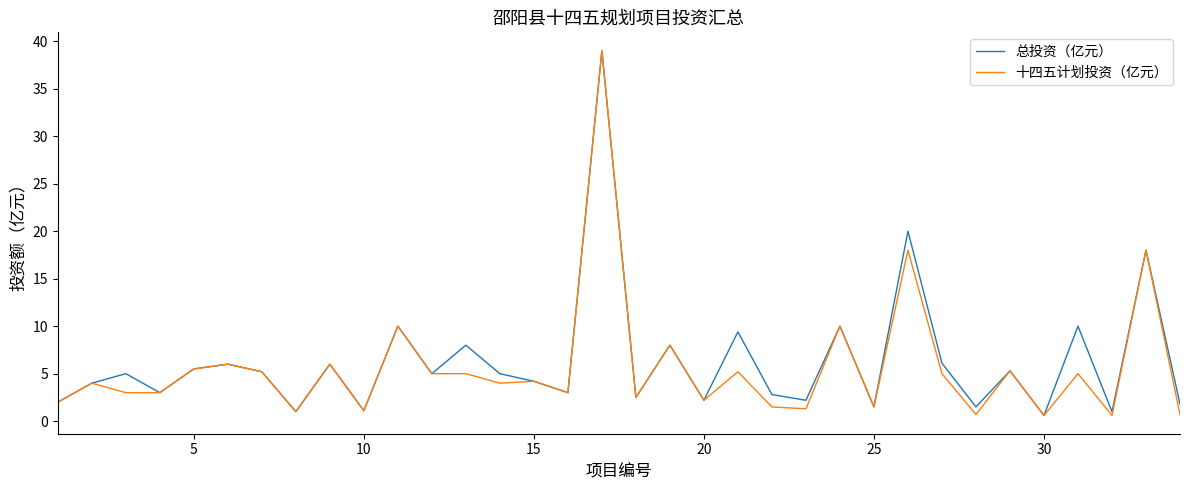

True or false: 十四五计划投资（亿元） and 总投资（亿元） intersect in this chart.

False